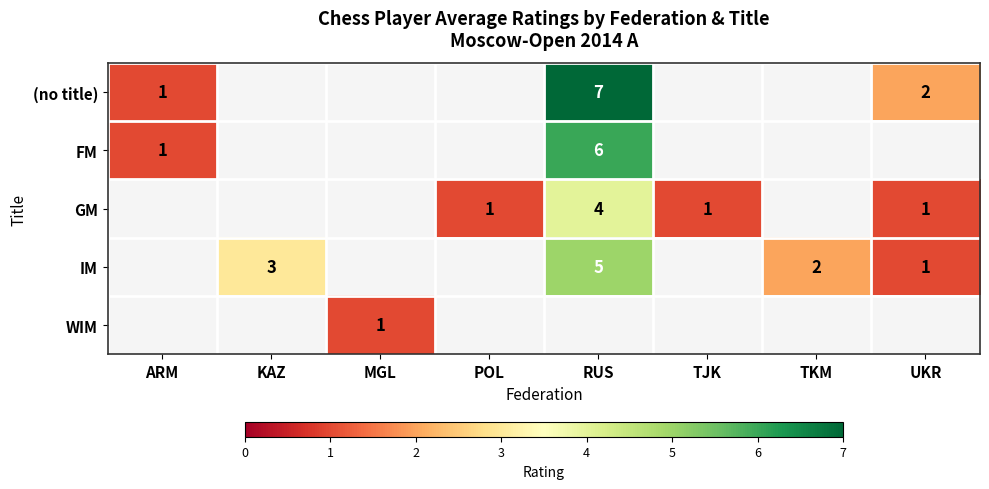

What is the difference between the maximum and minimum values in the (no title) series?

7